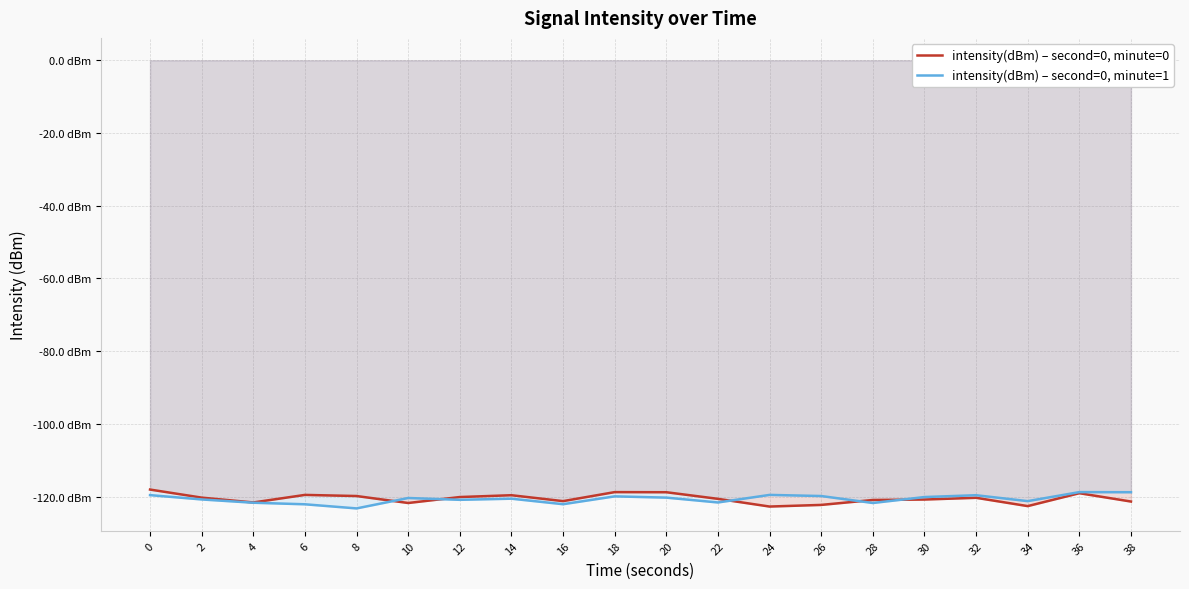

Reading right to left, what are all the values shown in this chart?

intensity(dBm) – second=0, minute=0: 38=-121.4	36=-119.1	34=-122.6	32=-120.4	30=-120.8	28=-121.0	26=-122.3	24=-122.8	22=-120.6	20=-118.8	18=-118.8	16=-121.3	14=-119.6	12=-120.1	10=-121.8	8=-119.9	6=-119.6	4=-121.6	2=-120.3	0=-118.1
intensity(dBm) – second=0, minute=1: 38=-118.8	36=-118.8	34=-121.3	32=-119.6	30=-120.1	28=-121.8	26=-119.9	24=-119.6	22=-121.6	20=-120.3	18=-120.0	16=-122.1	14=-120.6	12=-120.9	10=-120.4	8=-123.3	6=-122.1	4=-121.7	2=-120.8	0=-119.6